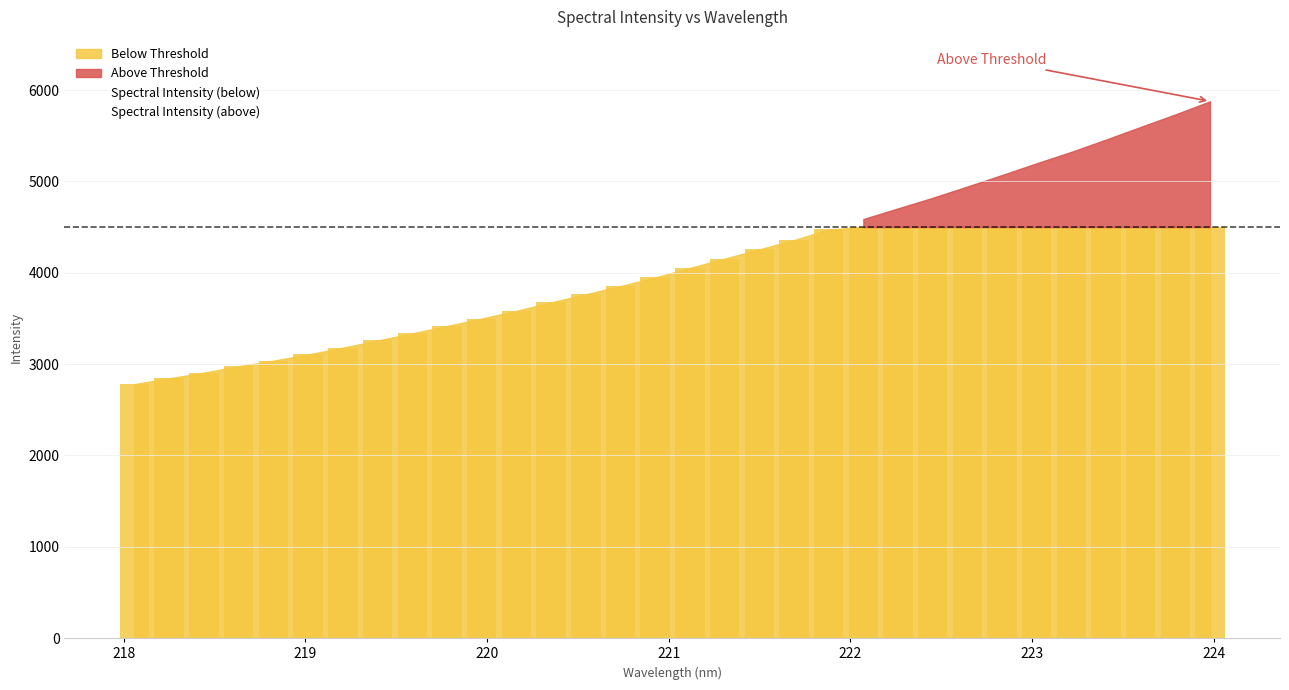

What is the lowest value of the Spectral Intensity (below) series?

2781.5